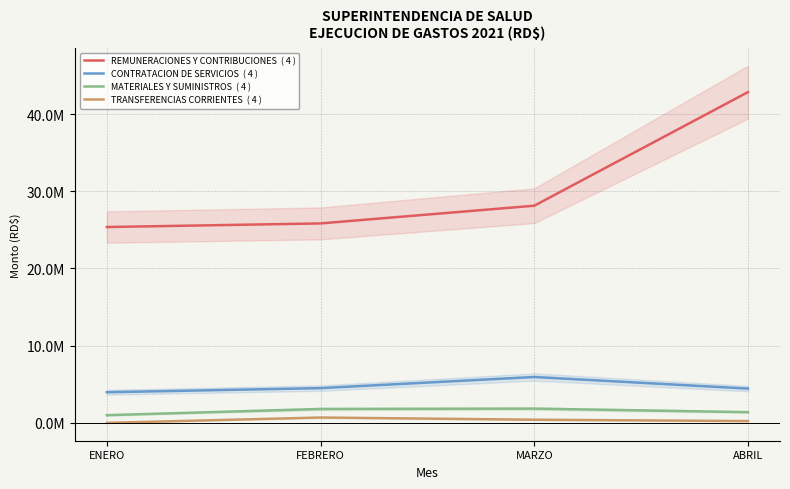

Between ENERO and FEBRERO, which series saw the biggest shift?

MATERIALES Y SUMINISTROS